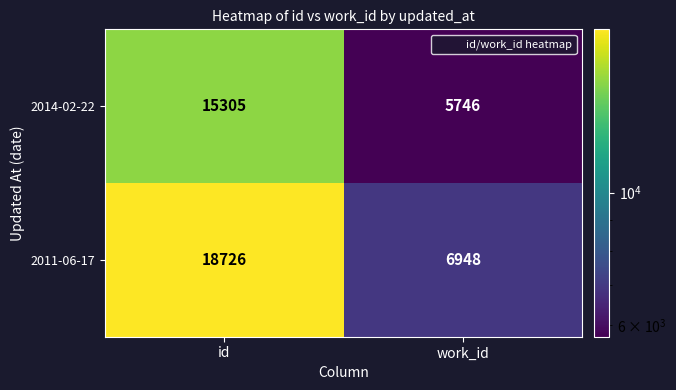

Is it true that 2011-06-17 equals 7107 at id?

False